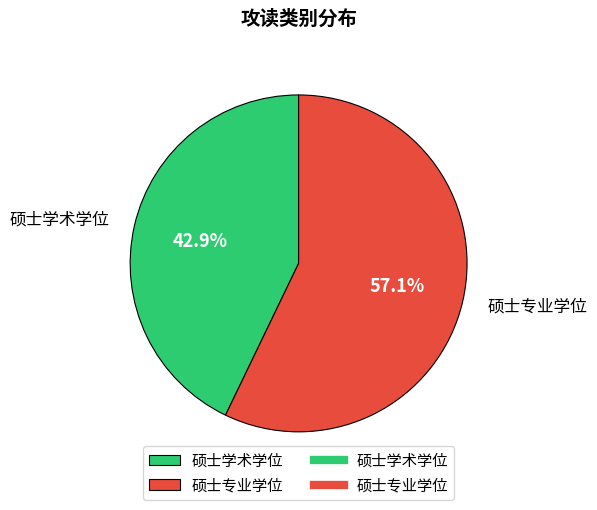

Which slice represents more than half of the pie?

硕士专业学位